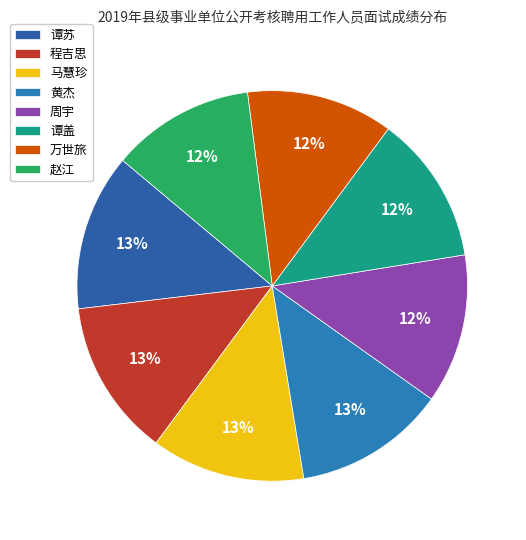

Between 谭盖 and 黄杰, which is larger?

黄杰